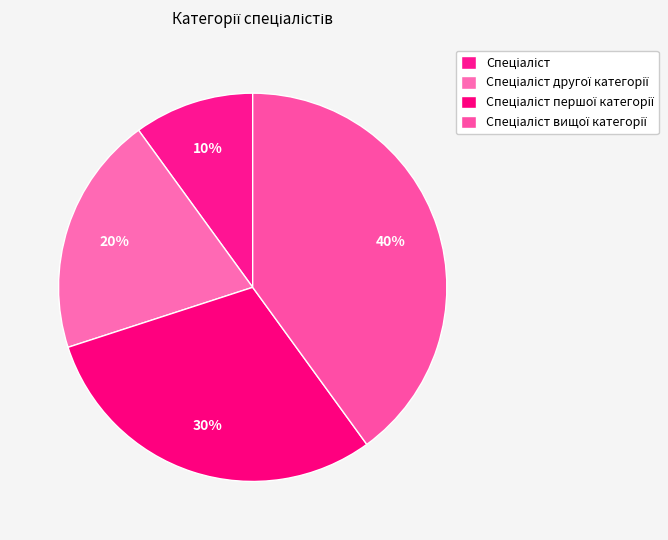

Which category has the smallest portion of the pie?

Спеціаліст